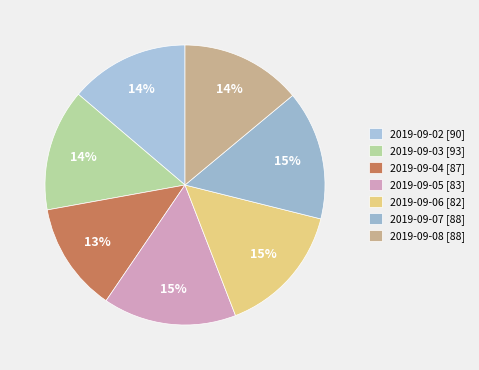

Count the number of slices in the pie.

7